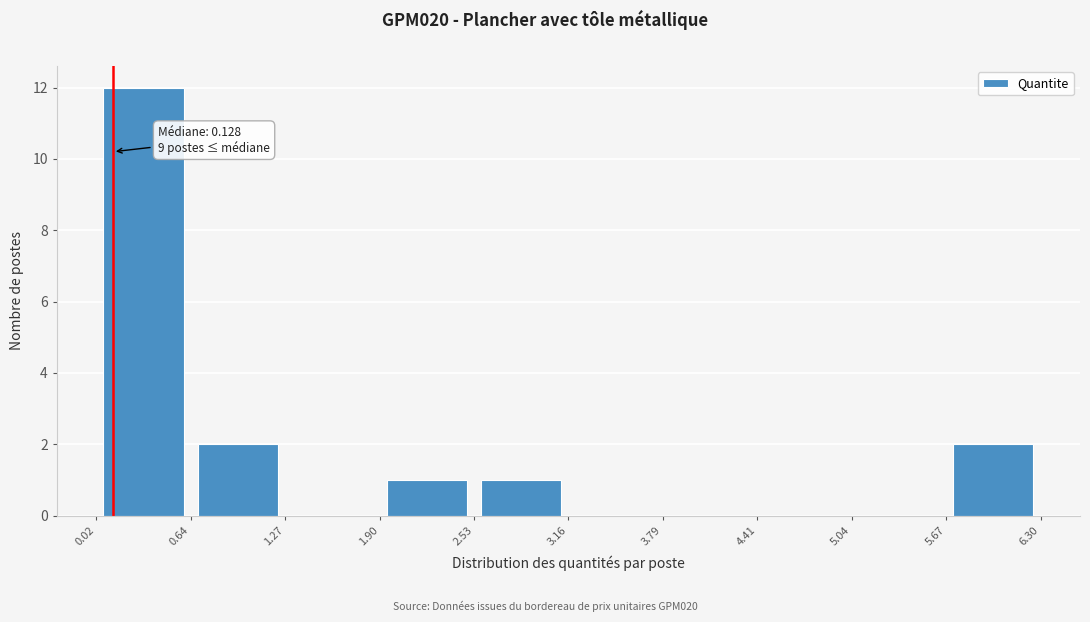

Which range on the x-axis has the tallest bar?

0.02 to 0.64